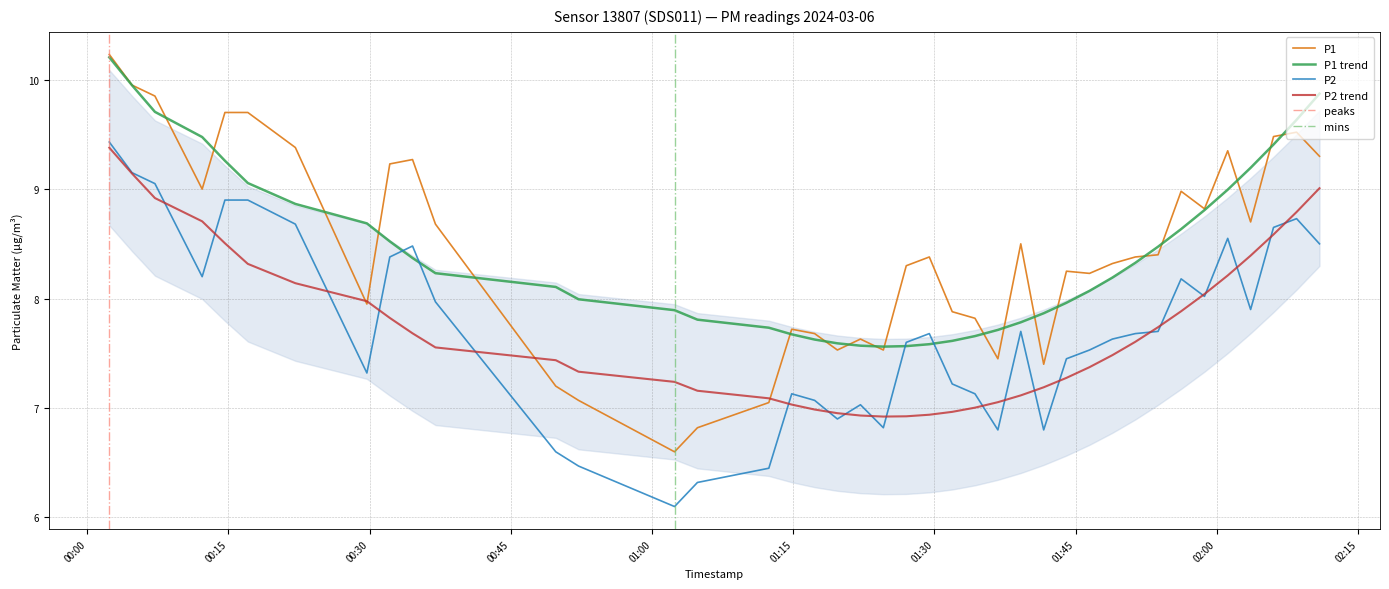

What is the lowest value of the P1 series?

6.6